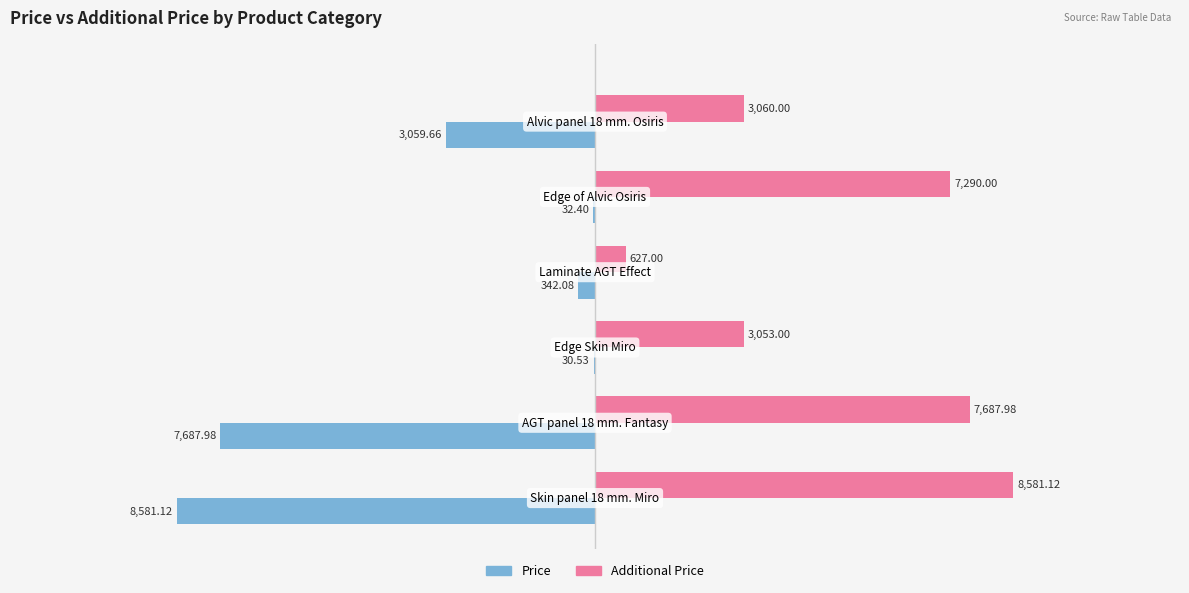

What is the sum of all Price values?

-19733.8